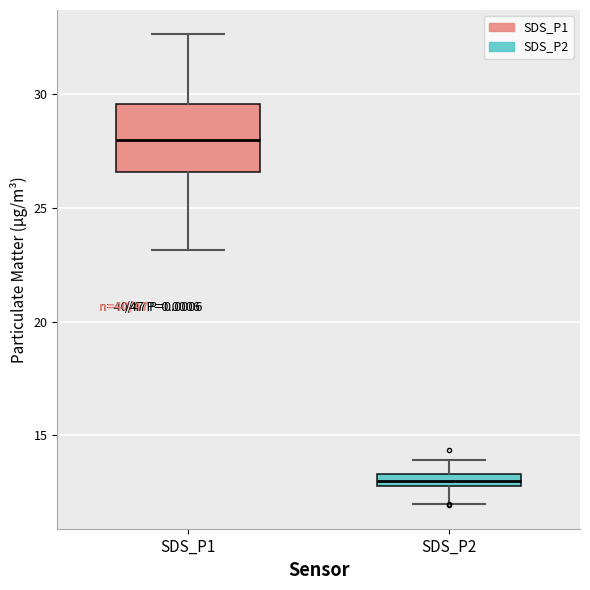

Where is the upper edge of the box for SDS_P2 on the y-axis? The values are not printed on the chart, so give them approximately, as read against the axis.

13.5